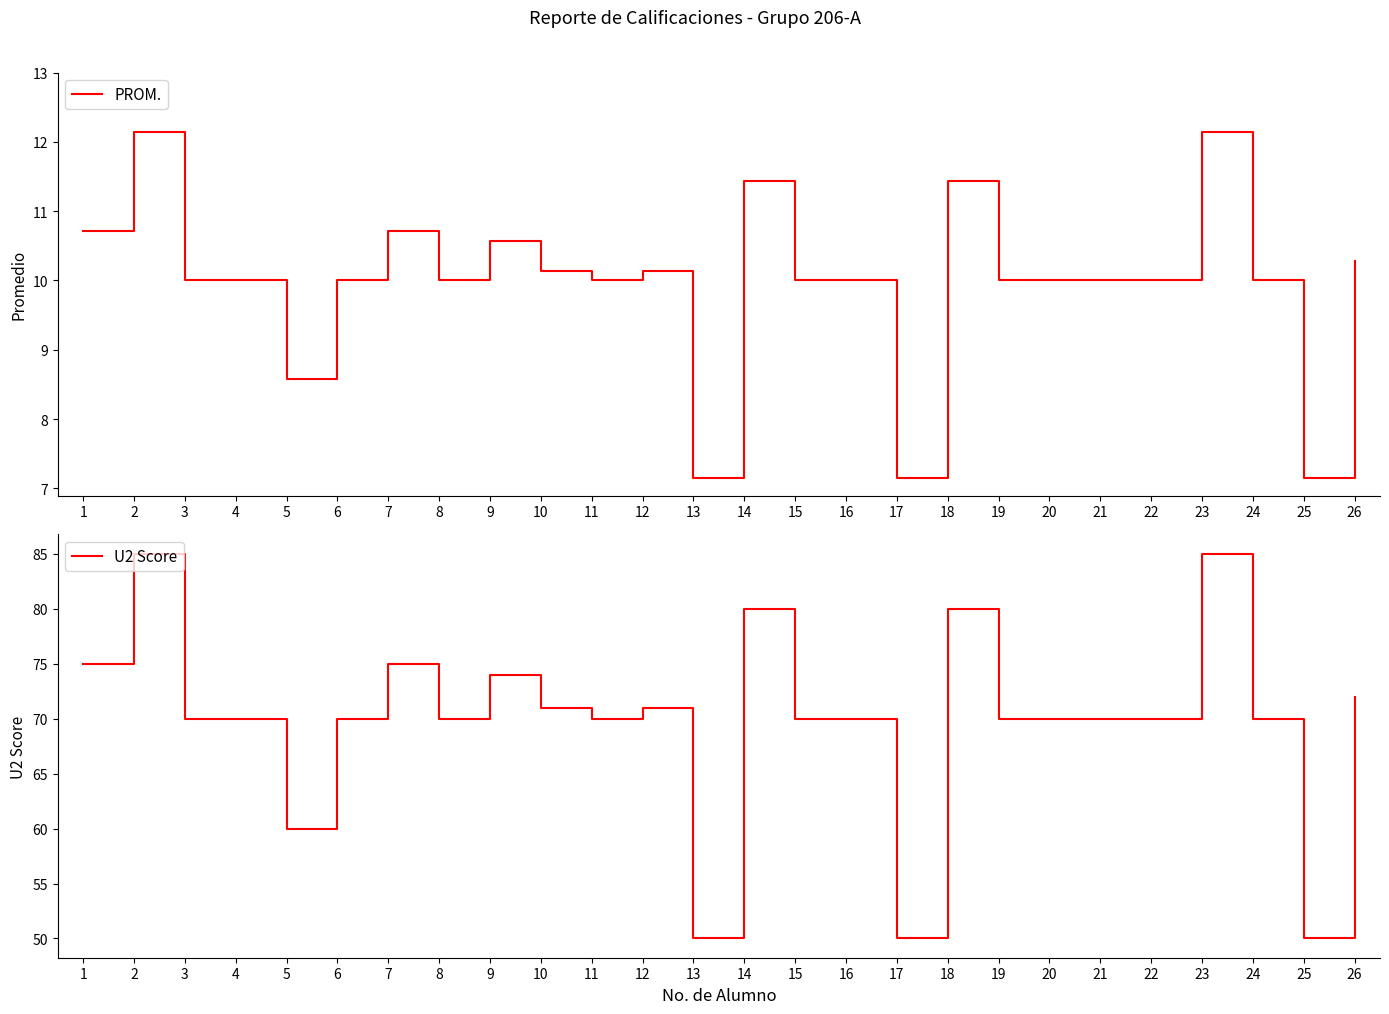

True or false: U2 Score and PROM. cross at least once.

False